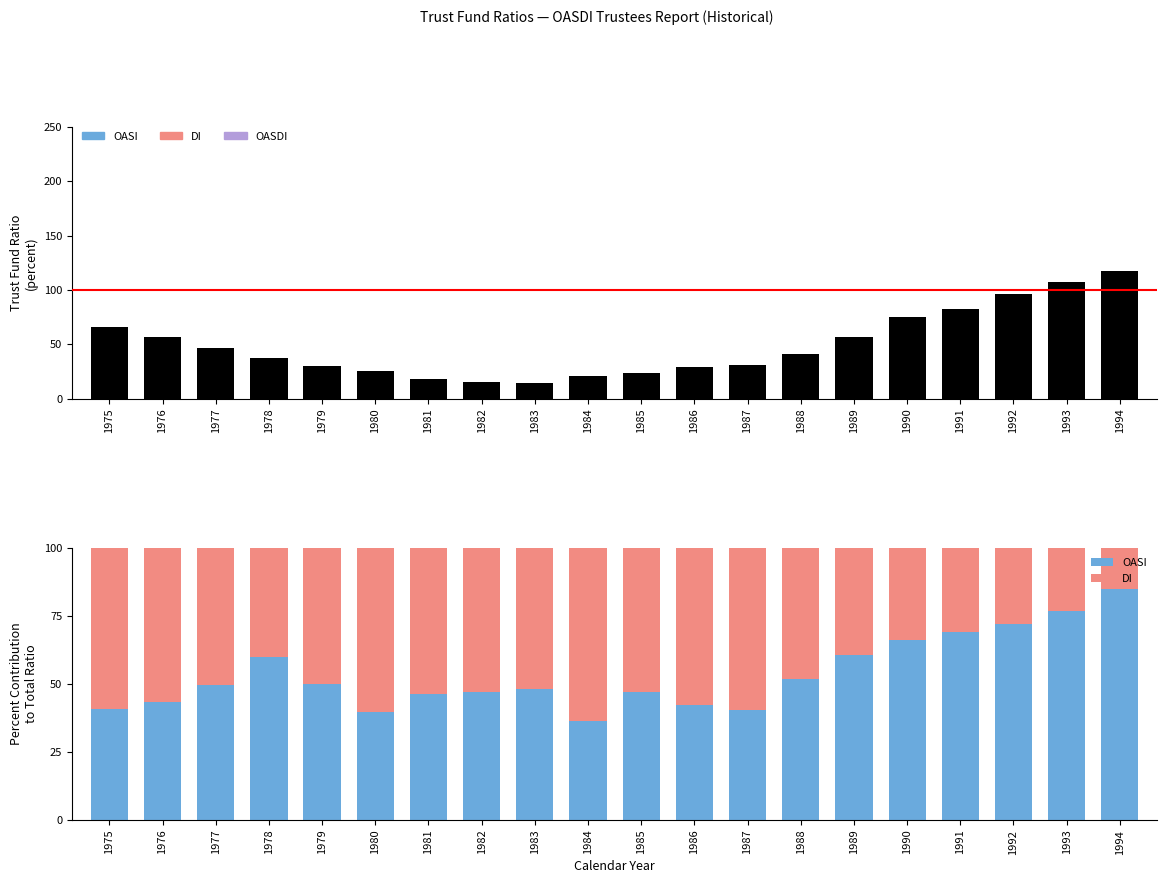

What is the sum of all DI values?

927.5